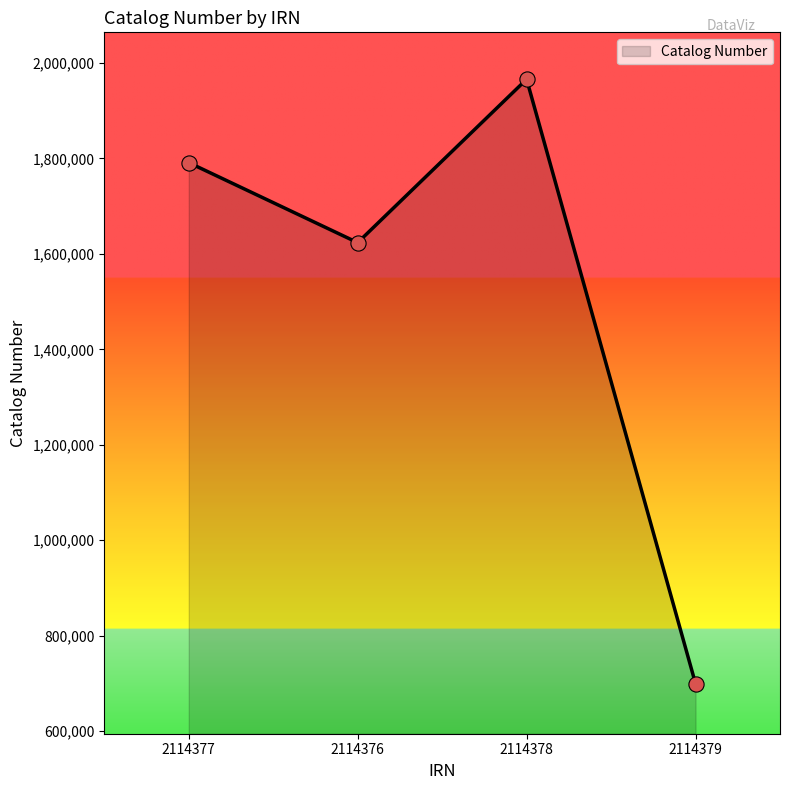

What is the change in value from 2114377 to 2114378?

+174699